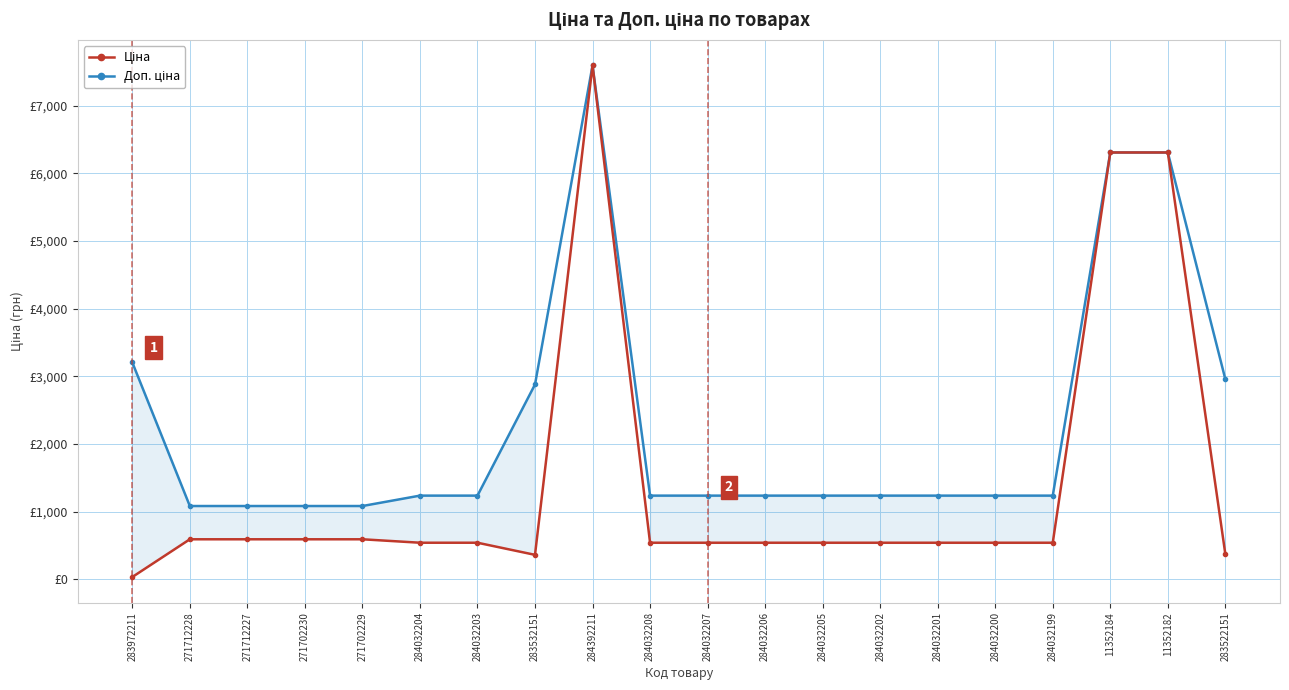

What is the spread (max minus min) of values at 284032199?

696.4